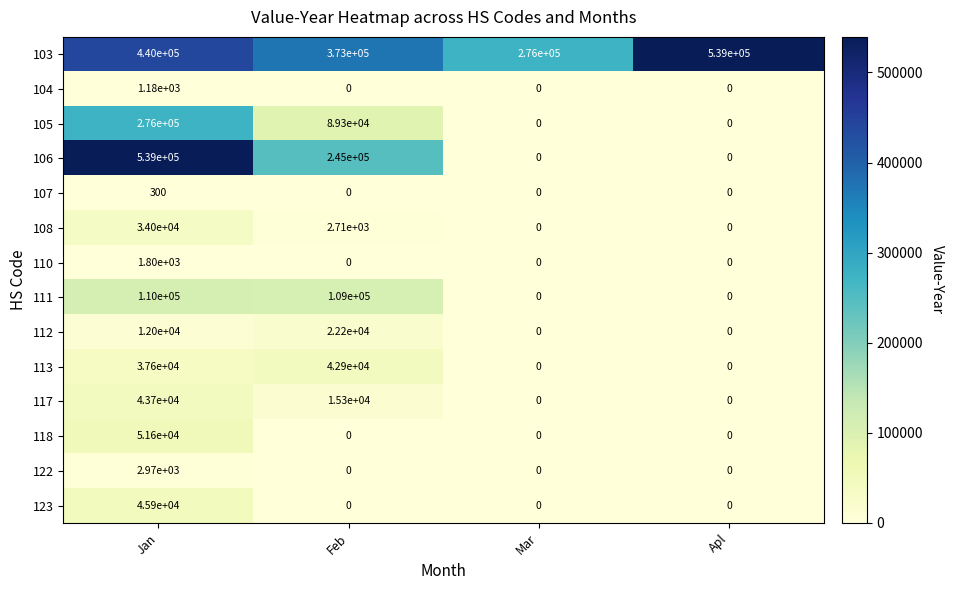

Rank the series at Jan from lowest to highest value.

107, 104, 110, 122, 112, 108, 113, 117, 123, 118, 111, 105, 103, 106